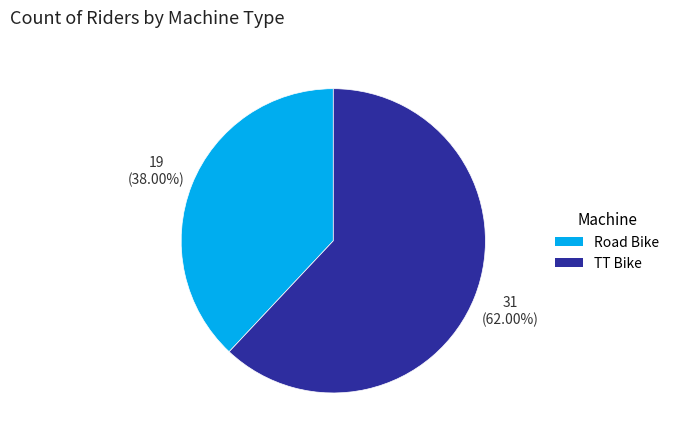

Which slice is the largest?

TT Bike